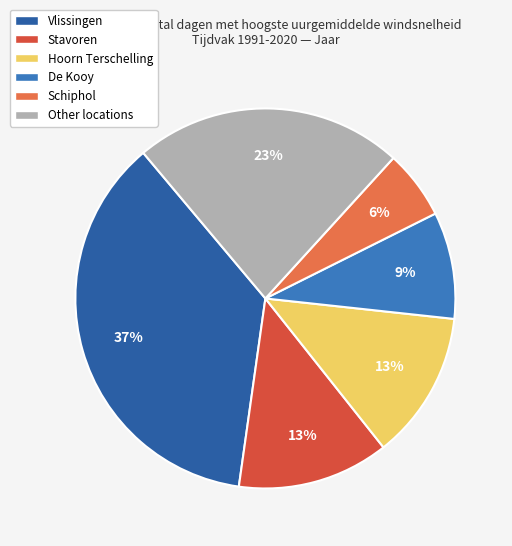

To the nearest percent, what percentage of the pie is De Kooy?

9%